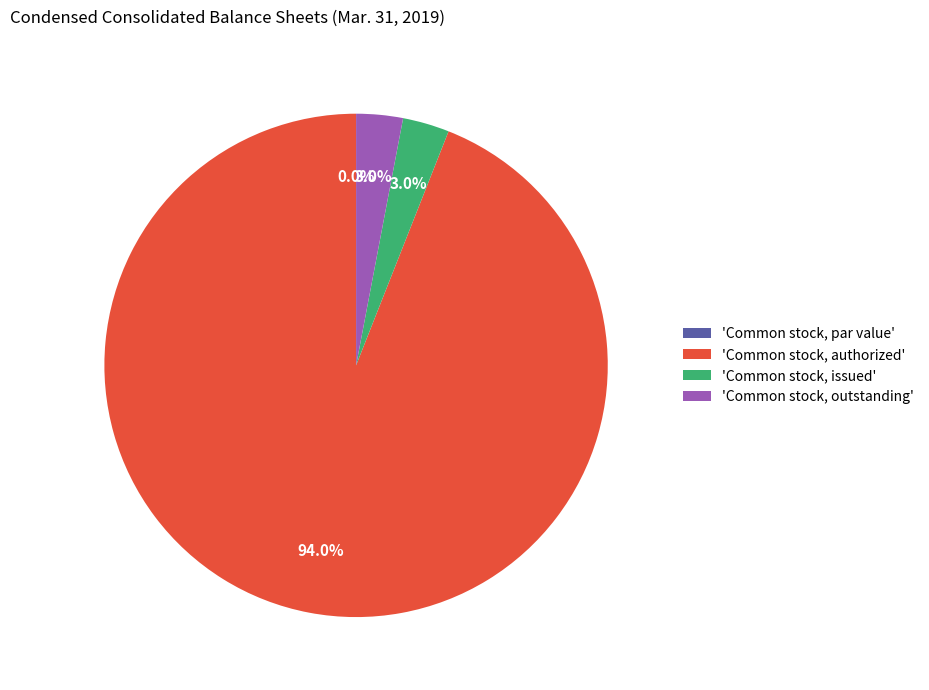

Approximately how many times larger is the value at Common stock, authorized compared to Common stock, issued?

31.4